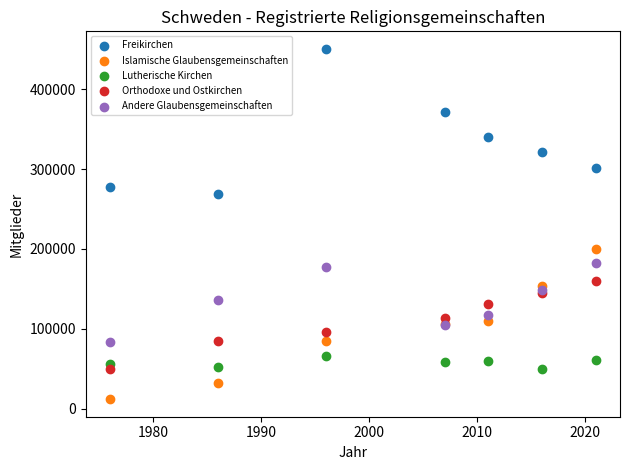

Which series contains the lowest Y value?

Islamische Glaubensgemeinschaften